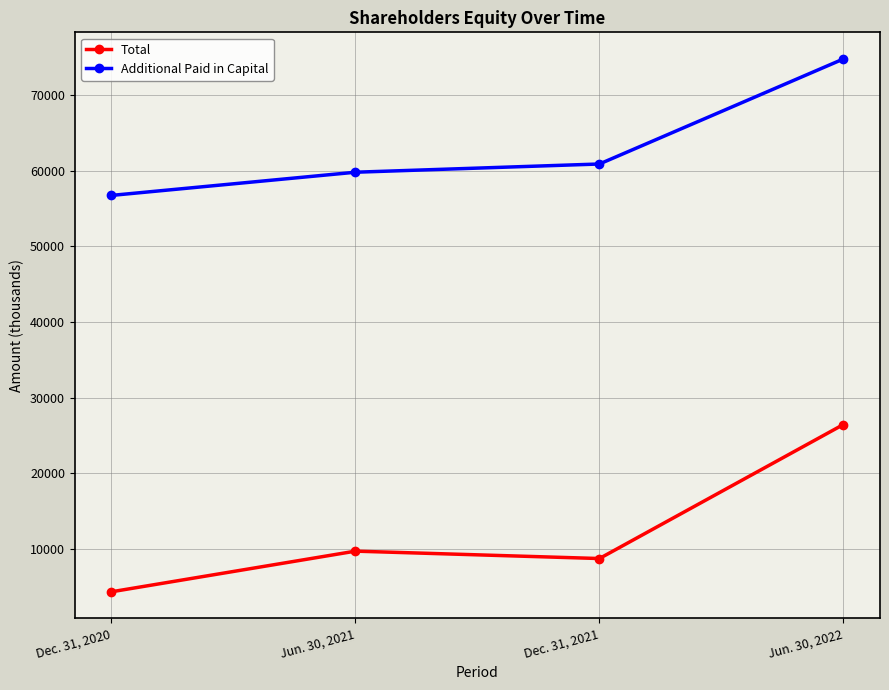

What is the total value across all series at Jun. 30, 2021?

69483